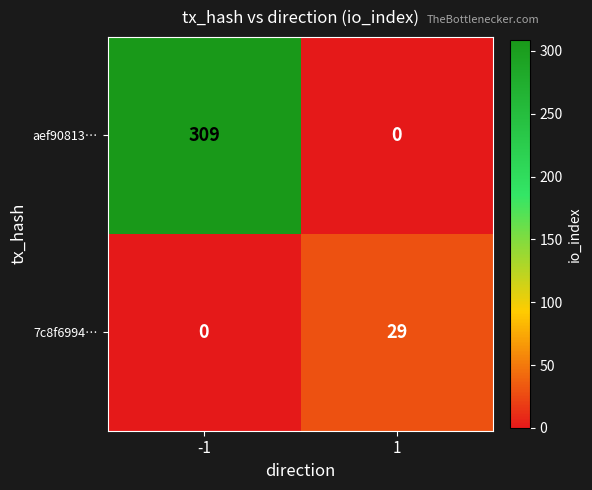

What is the sum of all 7c8f6994… values?

29